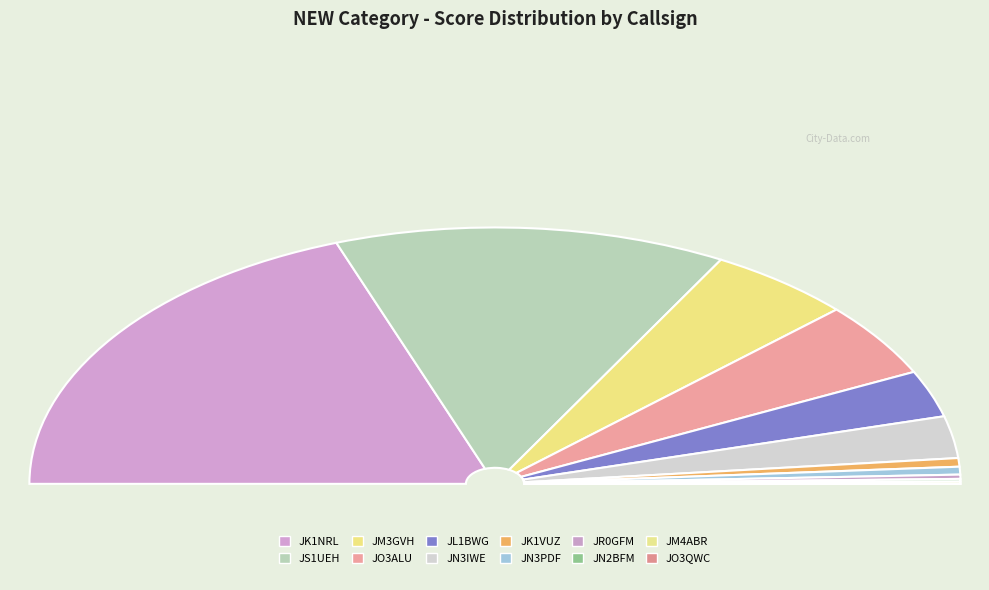

What is the smallest slice in the pie chart?

JO3QWC